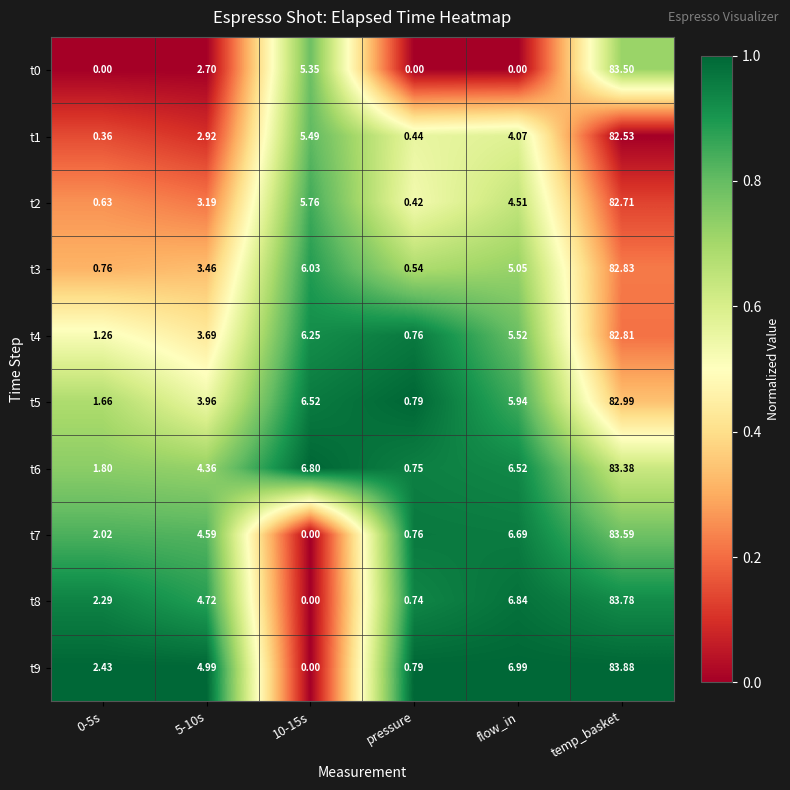

Which category has the highest value across all series?

temp_basket